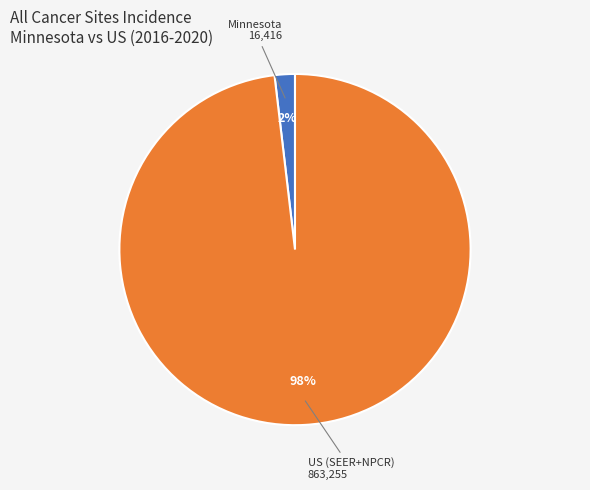

The Minnesota slice represents 14% of the pie. True or false?

False